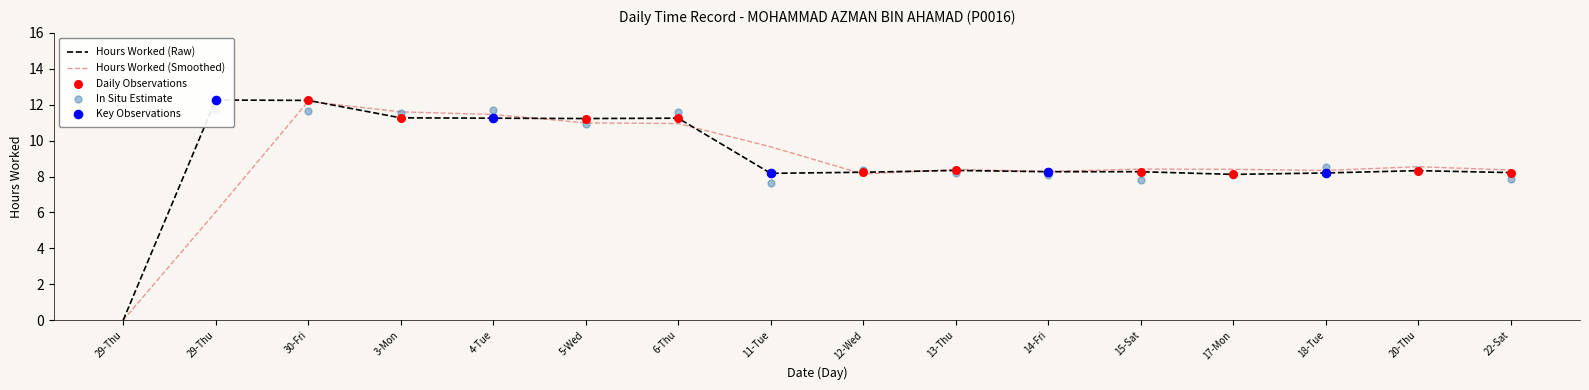

What is the change in value from 5-Wed to 13-Thu?

-2.9